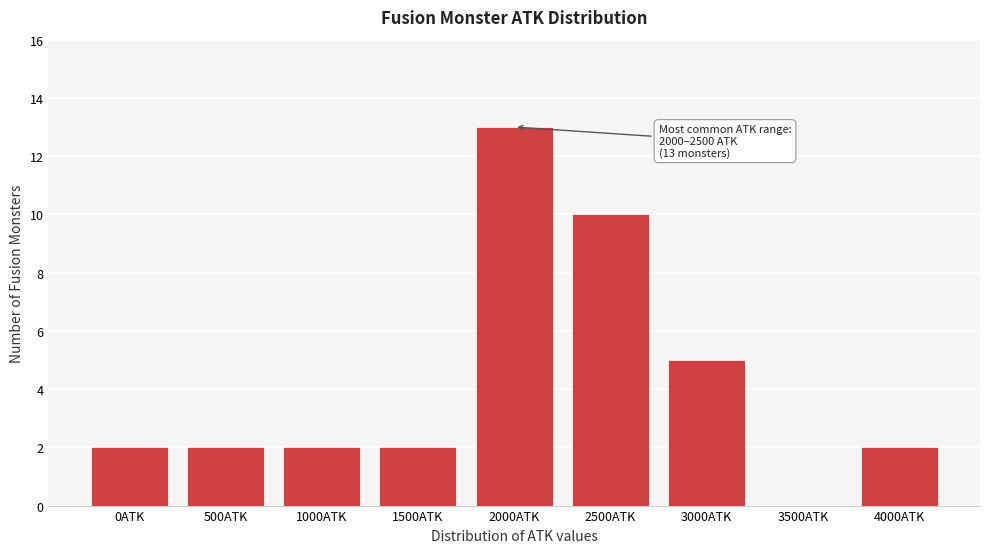

Reading left to right, extract all data points from this chart.

0ATK=2	500ATK=2	1000ATK=2	1500ATK=2	2000ATK=13	2500ATK=10	3000ATK=5	3500ATK=0	4000ATK=2